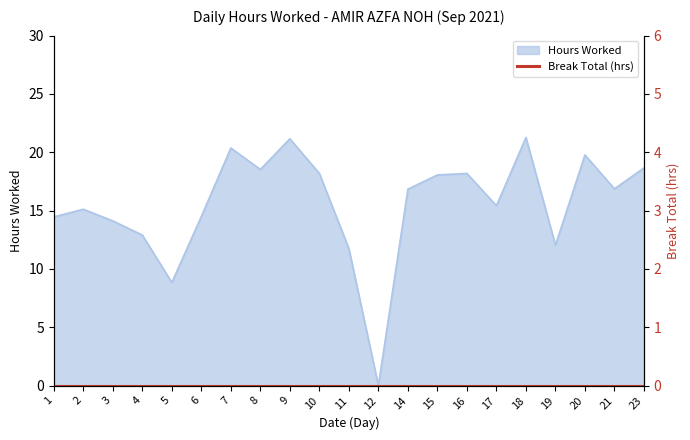

Is it true that the value at 9 is 7.8?

False